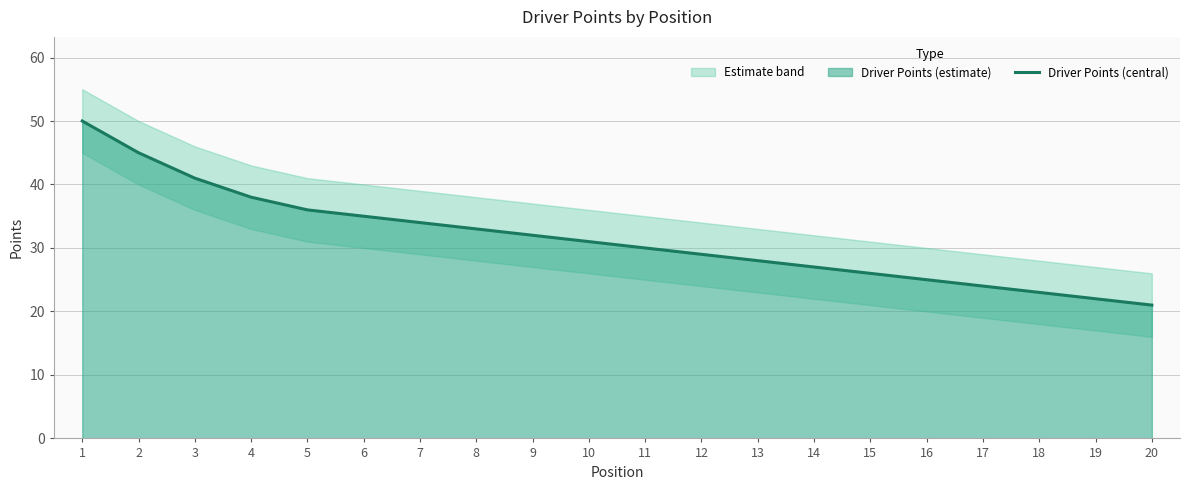

List the labels in order of value, smallest first.

20, 19, 18, 17, 16, 15, 14, 13, 12, 11, 10, 9, 8, 7, 6, 5, 4, 3, 2, 1